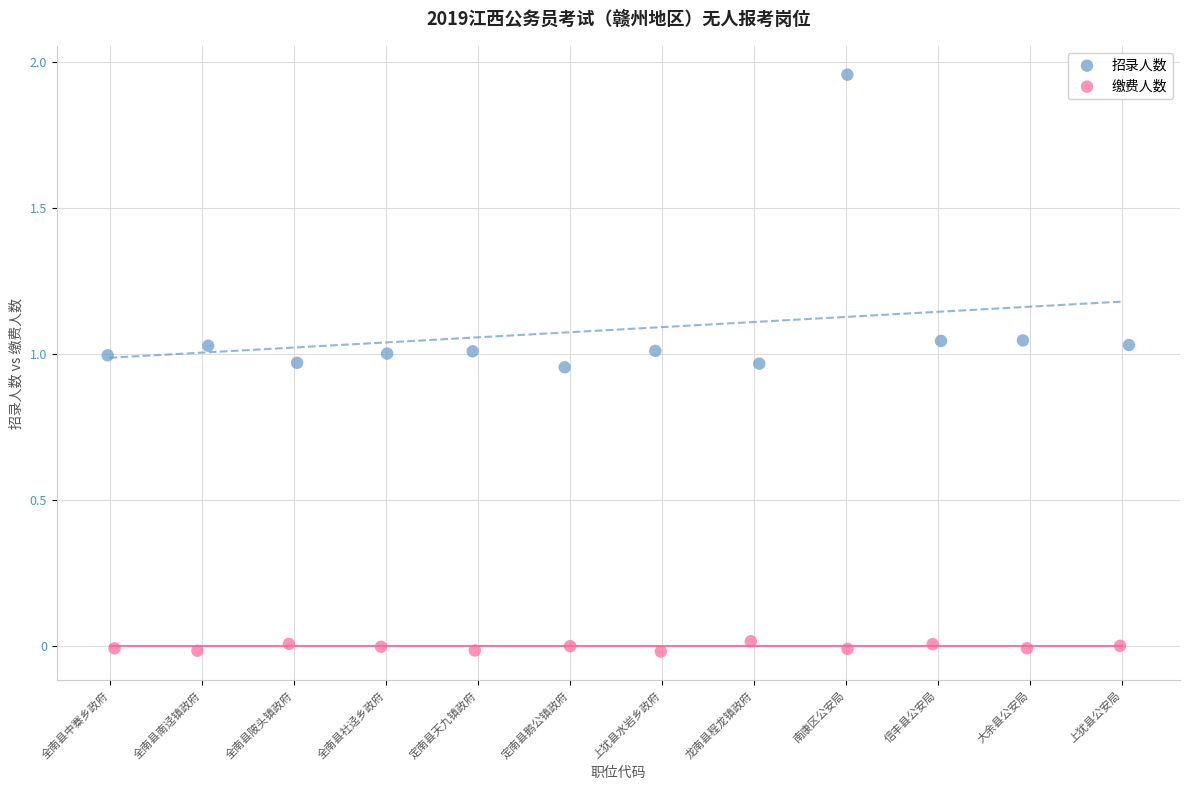

Which series contains the lowest Y value?

缴费人数